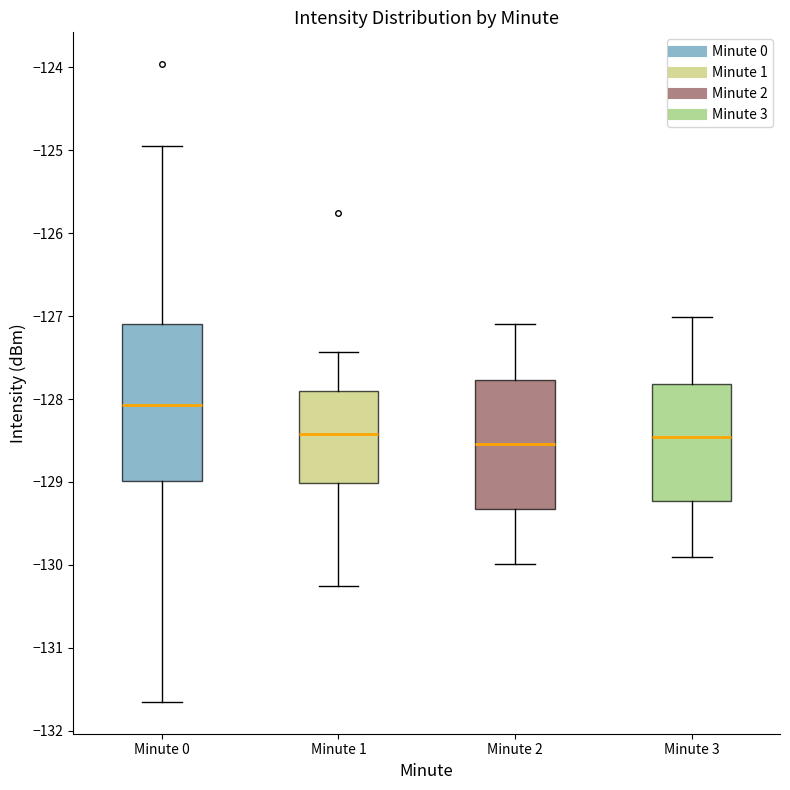

Comparing the boxes themselves (not the whiskers), which one is the tallest?

Minute 0